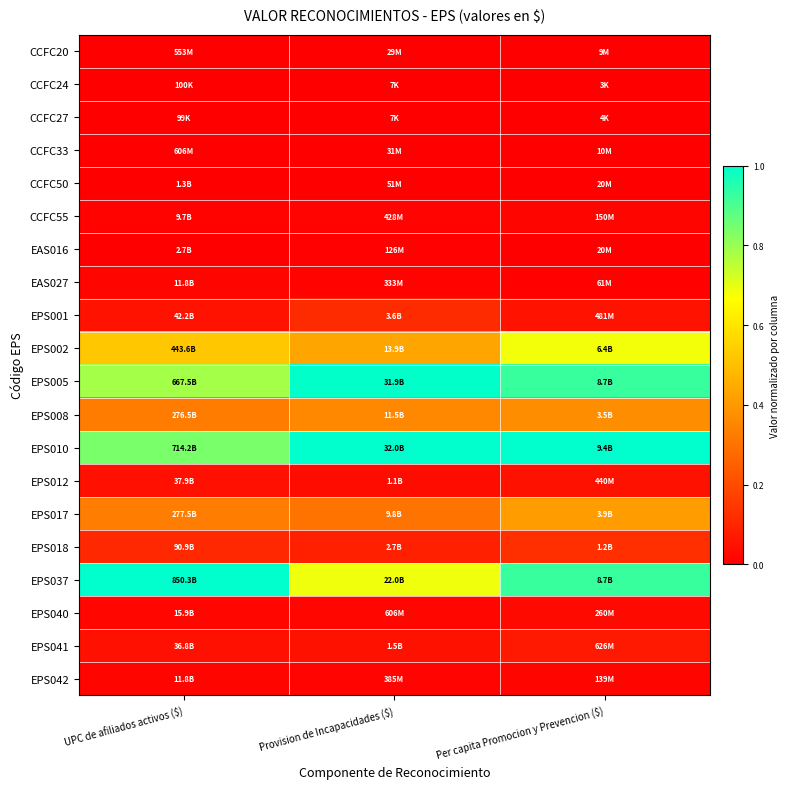

Reading left to right, transcribe all the data shown in this chart.

CCFC20: UPC de afiliados activos ($)=0.0	Provision de Incapacidades ($)=0.0	Per capita Promocion y Prevencion ($)=0.0
CCFC24: UPC de afiliados activos ($)=0.0	Provision de Incapacidades ($)=0.0	Per capita Promocion y Prevencion ($)=0.0
CCFC27: UPC de afiliados activos ($)=0.0	Provision de Incapacidades ($)=0.0	Per capita Promocion y Prevencion ($)=0.0
CCFC33: UPC de afiliados activos ($)=0.0	Provision de Incapacidades ($)=0.0	Per capita Promocion y Prevencion ($)=0.0
CCFC50: UPC de afiliados activos ($)=0.0	Provision de Incapacidades ($)=0.0	Per capita Promocion y Prevencion ($)=0.0
CCFC55: UPC de afiliados activos ($)=0.0	Provision de Incapacidades ($)=0.0	Per capita Promocion y Prevencion ($)=0.0
EAS016: UPC de afiliados activos ($)=0.0	Provision de Incapacidades ($)=0.0	Per capita Promocion y Prevencion ($)=0.0
EAS027: UPC de afiliados activos ($)=0.0	Provision de Incapacidades ($)=0.0	Per capita Promocion y Prevencion ($)=0.0
EPS001: UPC de afiliados activos ($)=0.0	Provision de Incapacidades ($)=0.1	Per capita Promocion y Prevencion ($)=0.1
EPS002: UPC de afiliados activos ($)=0.5	Provision de Incapacidades ($)=0.4	Per capita Promocion y Prevencion ($)=0.7
EPS005: UPC de afiliados activos ($)=0.8	Provision de Incapacidades ($)=1.0	Per capita Promocion y Prevencion ($)=0.9
EPS008: UPC de afiliados activos ($)=0.3	Provision de Incapacidades ($)=0.4	Per capita Promocion y Prevencion ($)=0.4
EPS010: UPC de afiliados activos ($)=0.8	Provision de Incapacidades ($)=1.0	Per capita Promocion y Prevencion ($)=1.0
EPS012: UPC de afiliados activos ($)=0.0	Provision de Incapacidades ($)=0.0	Per capita Promocion y Prevencion ($)=0.0
EPS017: UPC de afiliados activos ($)=0.3	Provision de Incapacidades ($)=0.3	Per capita Promocion y Prevencion ($)=0.4
EPS018: UPC de afiliados activos ($)=0.1	Provision de Incapacidades ($)=0.1	Per capita Promocion y Prevencion ($)=0.1
EPS037: UPC de afiliados activos ($)=1.0	Provision de Incapacidades ($)=0.7	Per capita Promocion y Prevencion ($)=0.9
EPS040: UPC de afiliados activos ($)=0.0	Provision de Incapacidades ($)=0.0	Per capita Promocion y Prevencion ($)=0.0
EPS041: UPC de afiliados activos ($)=0.0	Provision de Incapacidades ($)=0.0	Per capita Promocion y Prevencion ($)=0.1
EPS042: UPC de afiliados activos ($)=0.0	Provision de Incapacidades ($)=0.0	Per capita Promocion y Prevencion ($)=0.0